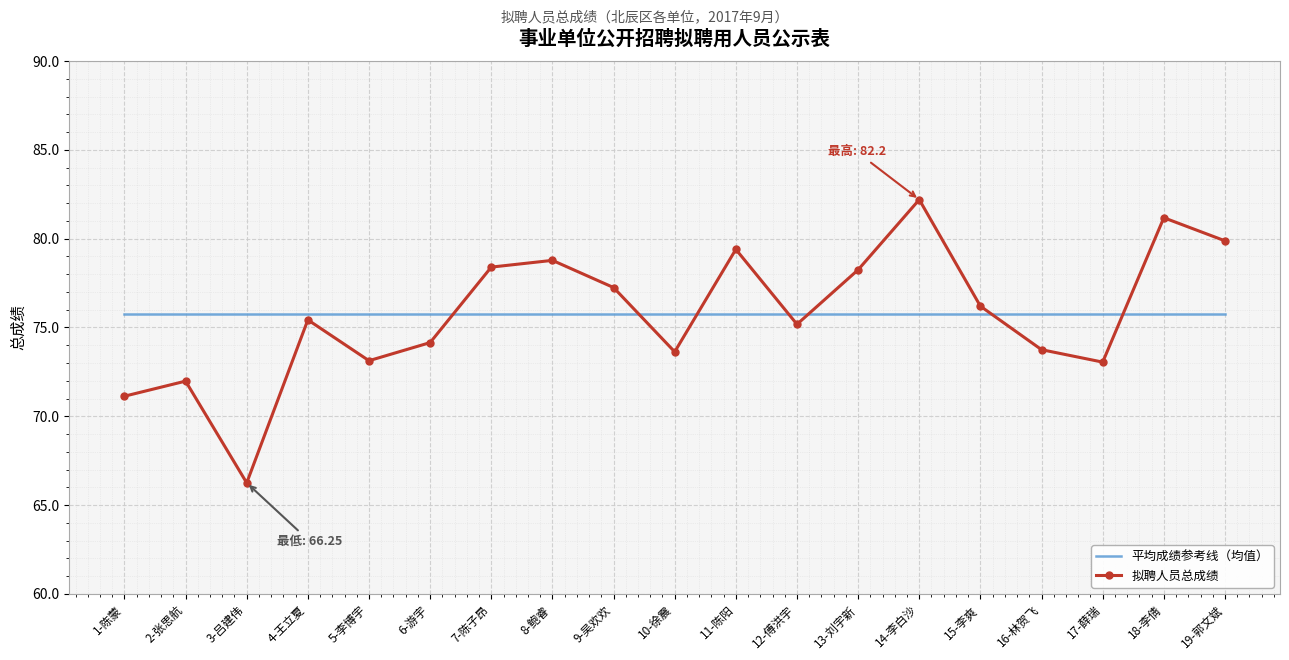

Which category has the highest value across all series?

14-李白沙